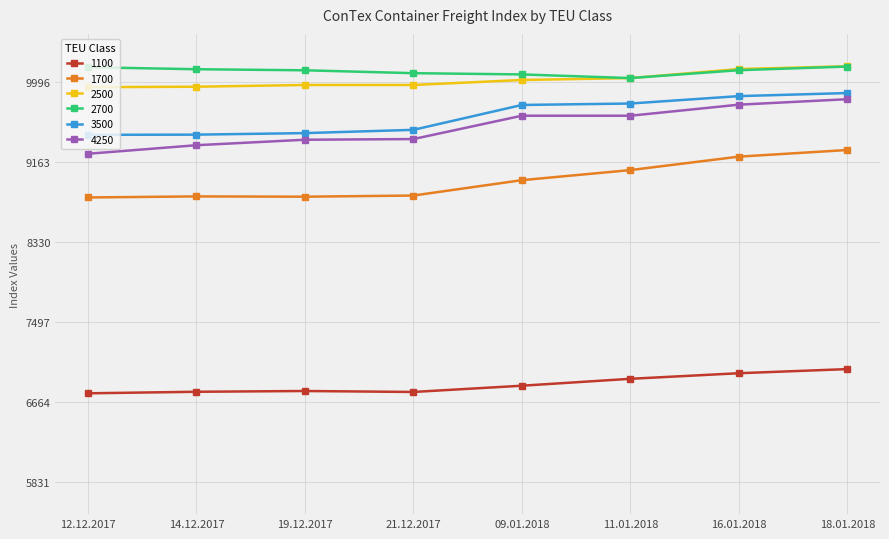

True or false: 2500 and 1700 cross at least once.

False